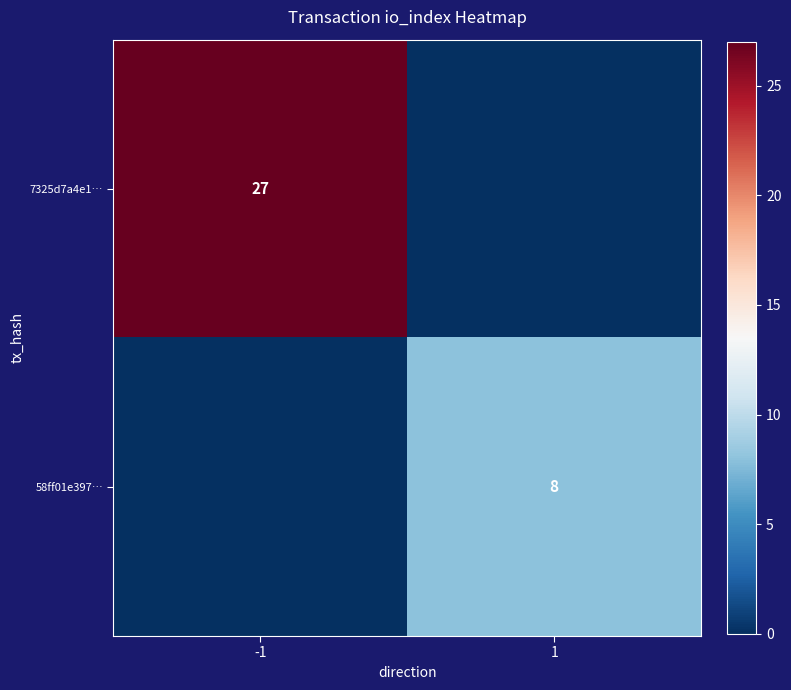

Is the value of 7325d7a4e1… at -1 greater than the value of 58ff01e397… at 1?

Yes